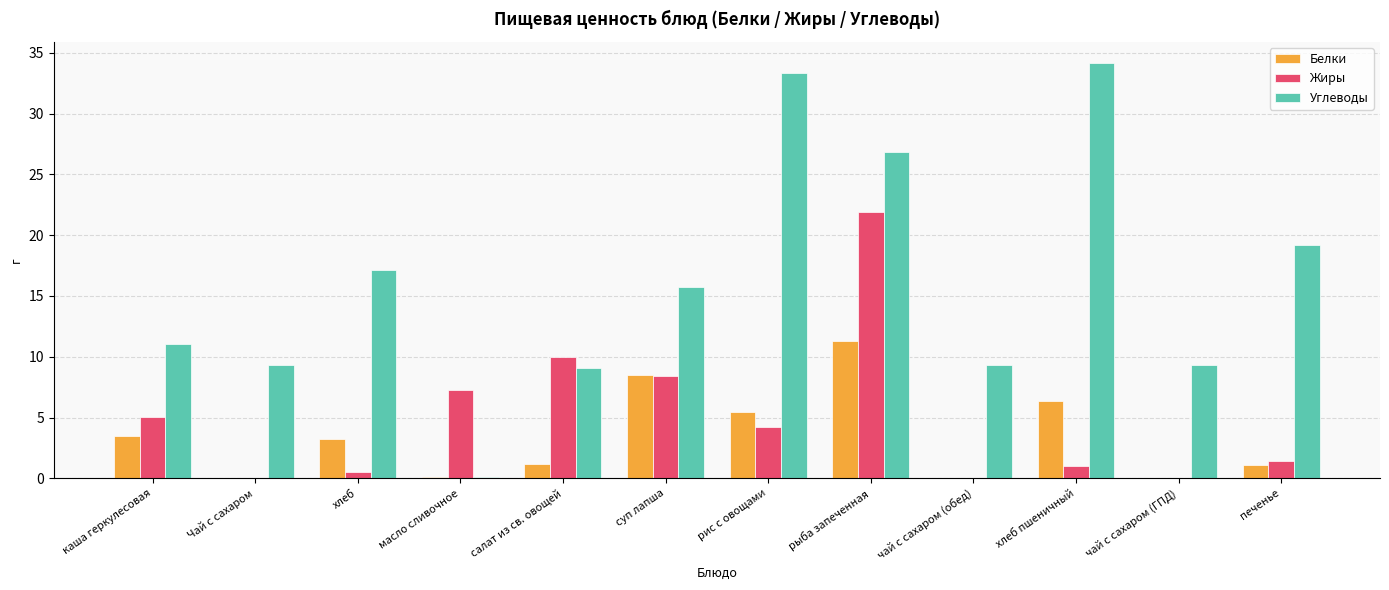

What are all the series names shown in the legend?

Белки, Жиры, Углеводы